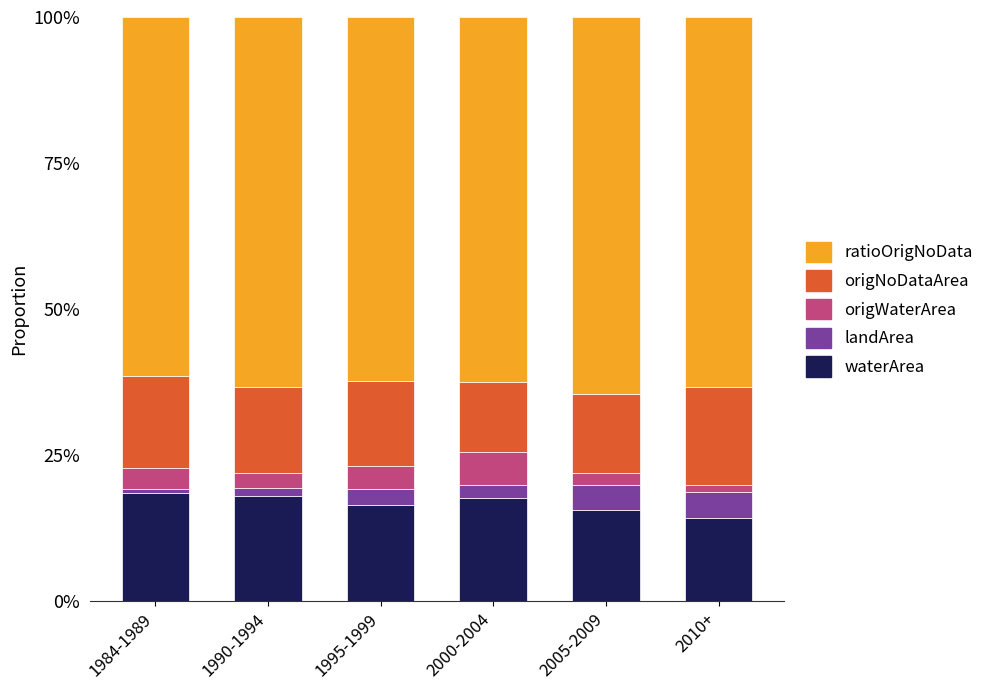

What is the sum of all origNoDataArea values?

0.9